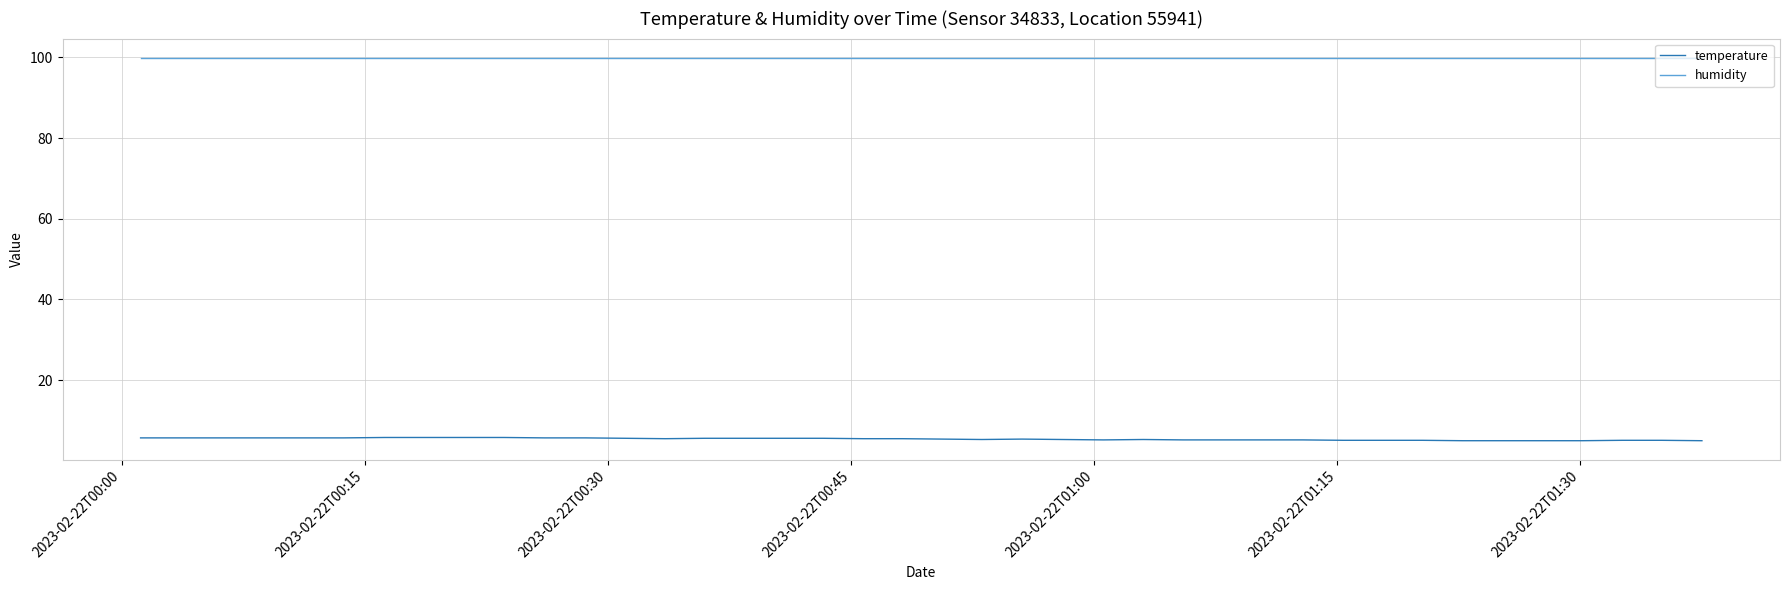

Rank the series by their maximum value, from lowest to highest.

temperature, humidity